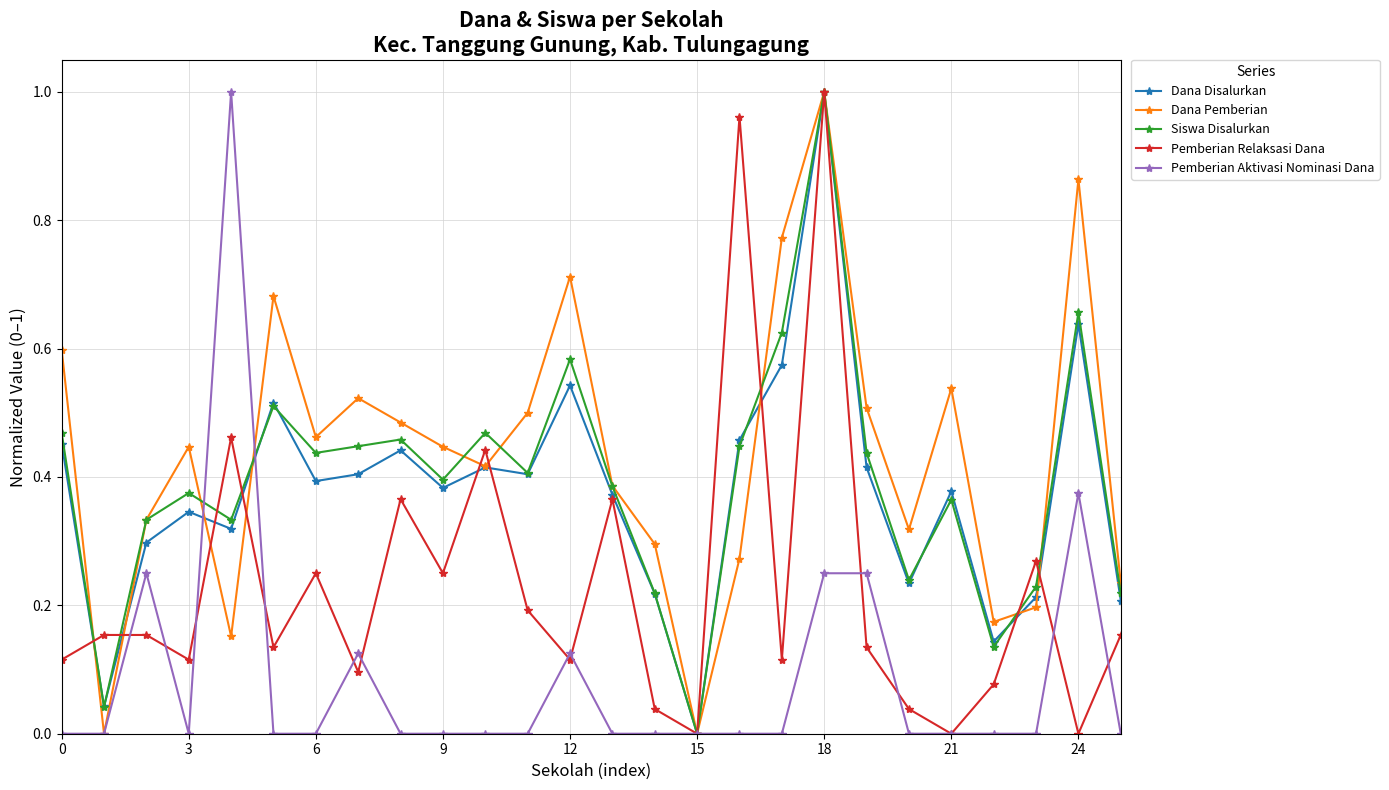

What are all the series names shown in the legend?

Dana Disalurkan, Dana Pemberian, Siswa Disalurkan, Pemberian Relaksasi Dana, Pemberian Aktivasi Nominasi Dana